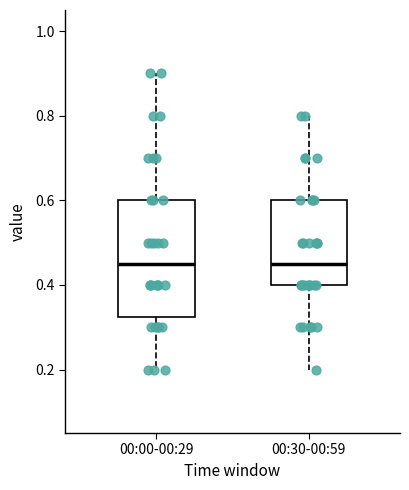

Where does the median line of the box for 00:00-00:29 sit on the y-axis? The values are not printed on the chart, so give them approximately, as read against the axis.

0.46